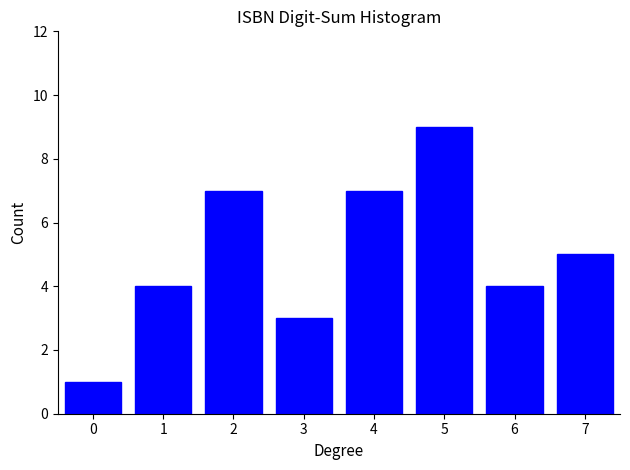

Reading left to right, transcribe all the data shown in this chart.

0=1	1=4	2=7	3=3	4=7	5=9	6=4	7=5